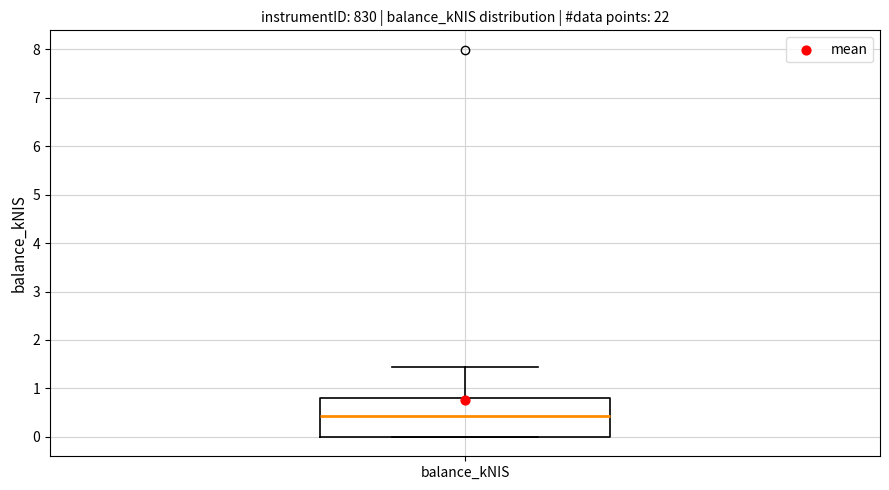

Read this box plot against the y-axis: the position of the median line, the range covered by the box, and the ends of both whiskers. The values are not printed on the chart, so give them approximately, as read against the axis.

median 0.4, box 0.0 to 0.8, whiskers 0.0 to 1.4